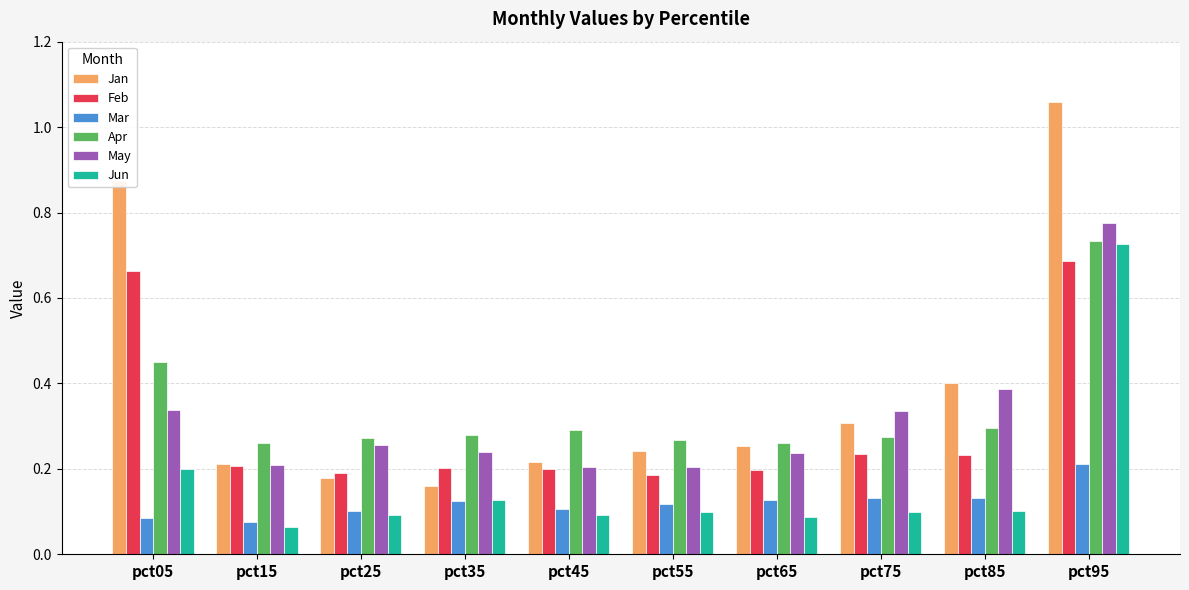

Is the value of Feb at pct45 greater than the value of May at pct35?

No